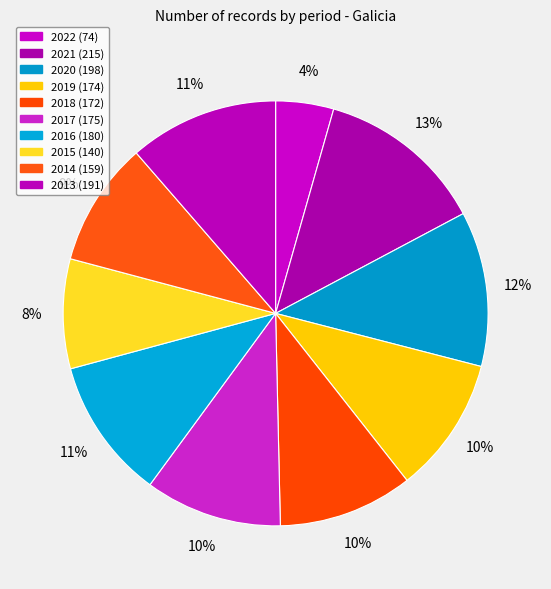

What is the total percentage of 2014 and 2021?

22.3%